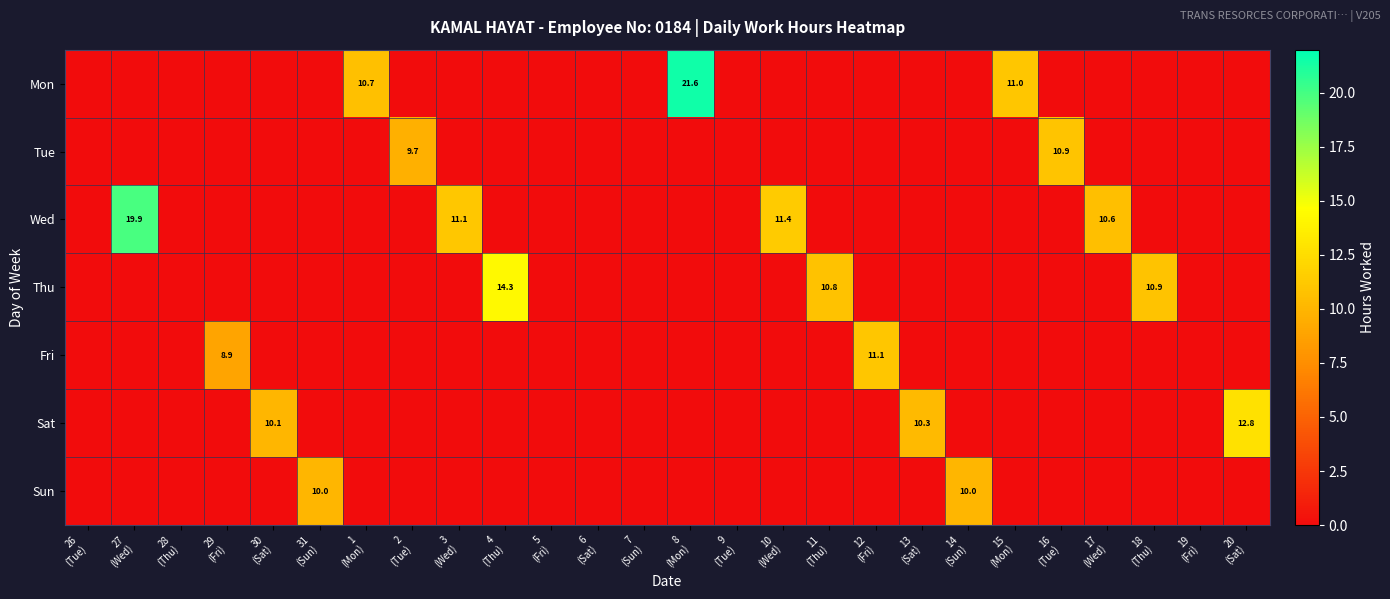

Which series has the largest total across all categories?

Wed